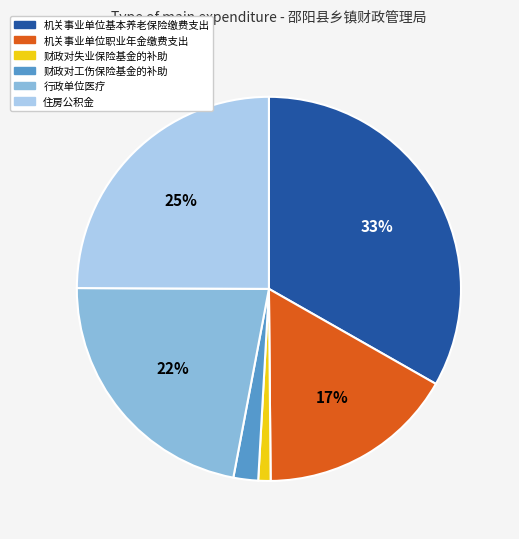

Is the sum of 机关事业单位基本养老保险缴费支出 and 财政对工伤保险基金的补助 greater than half?

No